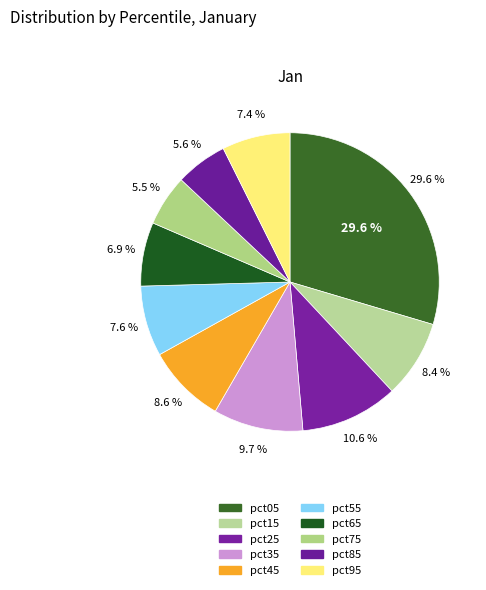

Is there any slice that represents more than half of the pie?

No